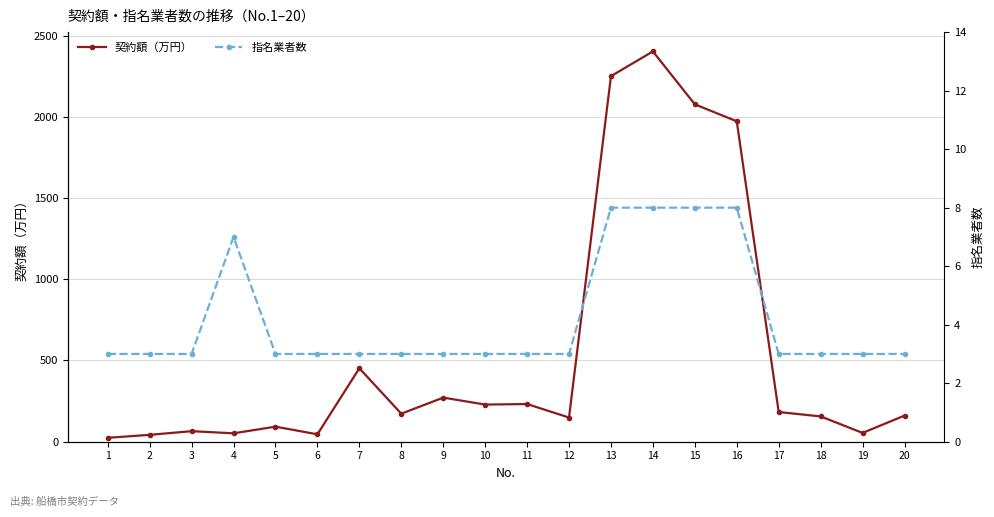

How many data points in 契約額（万円） are above 172?

10